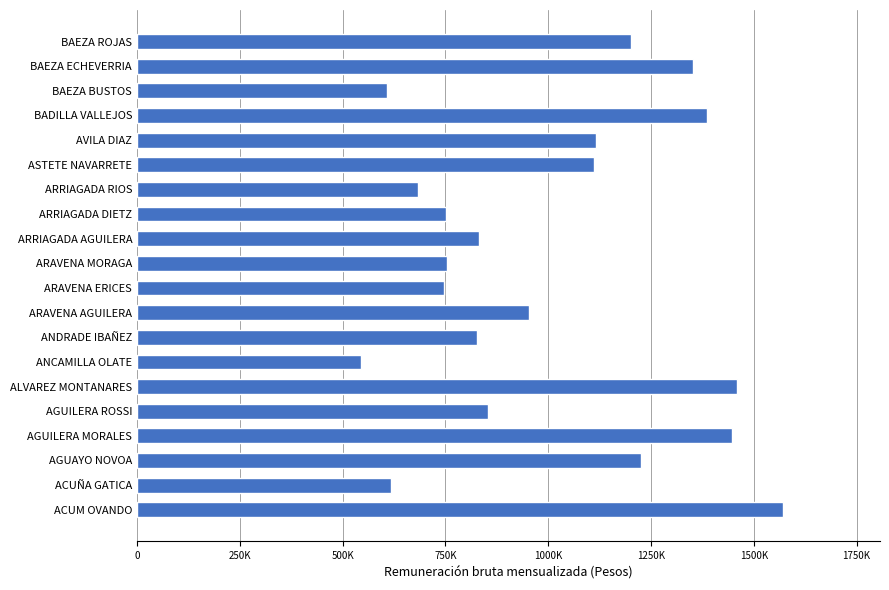

Are the bars grouped side by side (vs. stacked)?

No